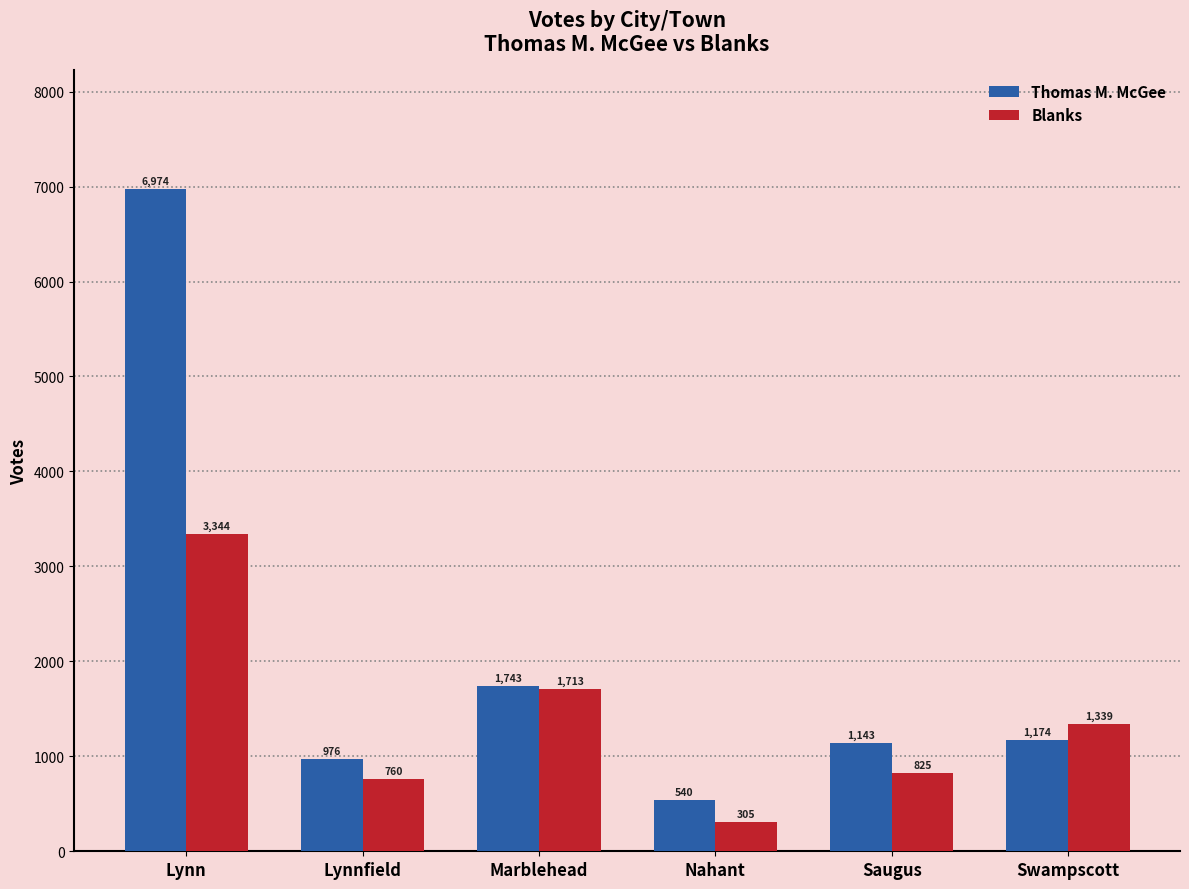

Does the chart contain any negative values?

No